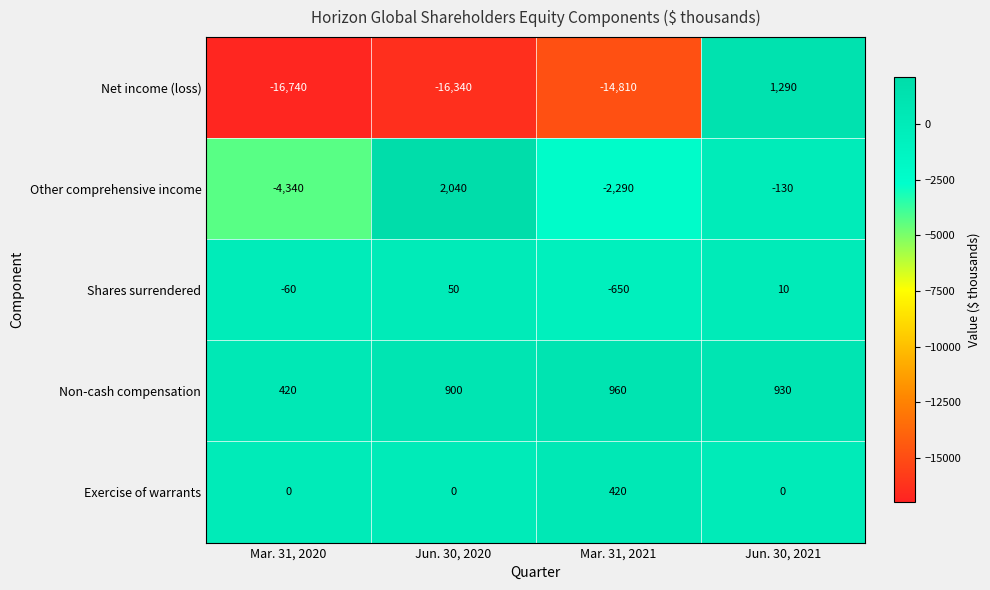

Reading left to right, transcribe all the data shown in this chart.

Net income (loss): -16740	-16340	-14810	1290
Other comprehensive income: -4340	2040	-2290	-130
Shares surrendered: -60	50	-650	10
Non-cash compensation: 420	900	960	930
Exercise of warrants: 0	0	420	0